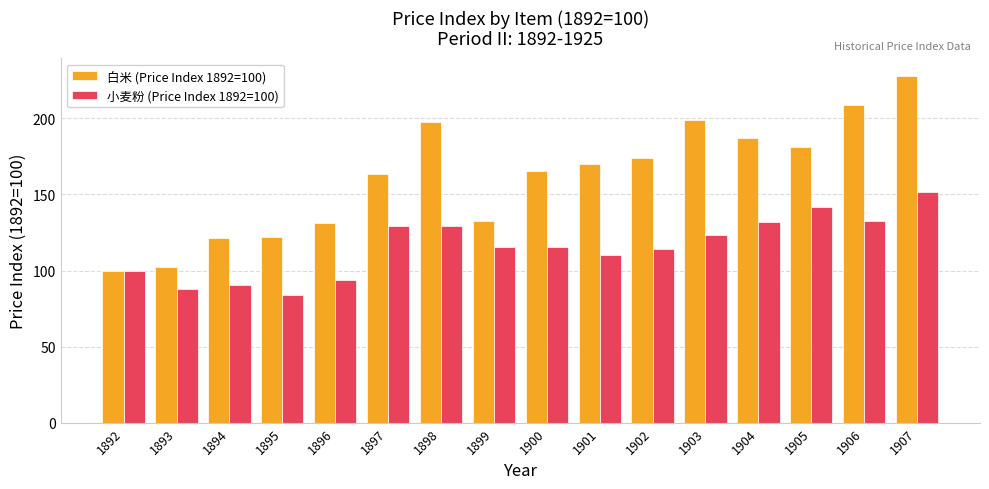

Is it true that 白米 (Price Index 1892=100) equals 131.0 at 1896?

True